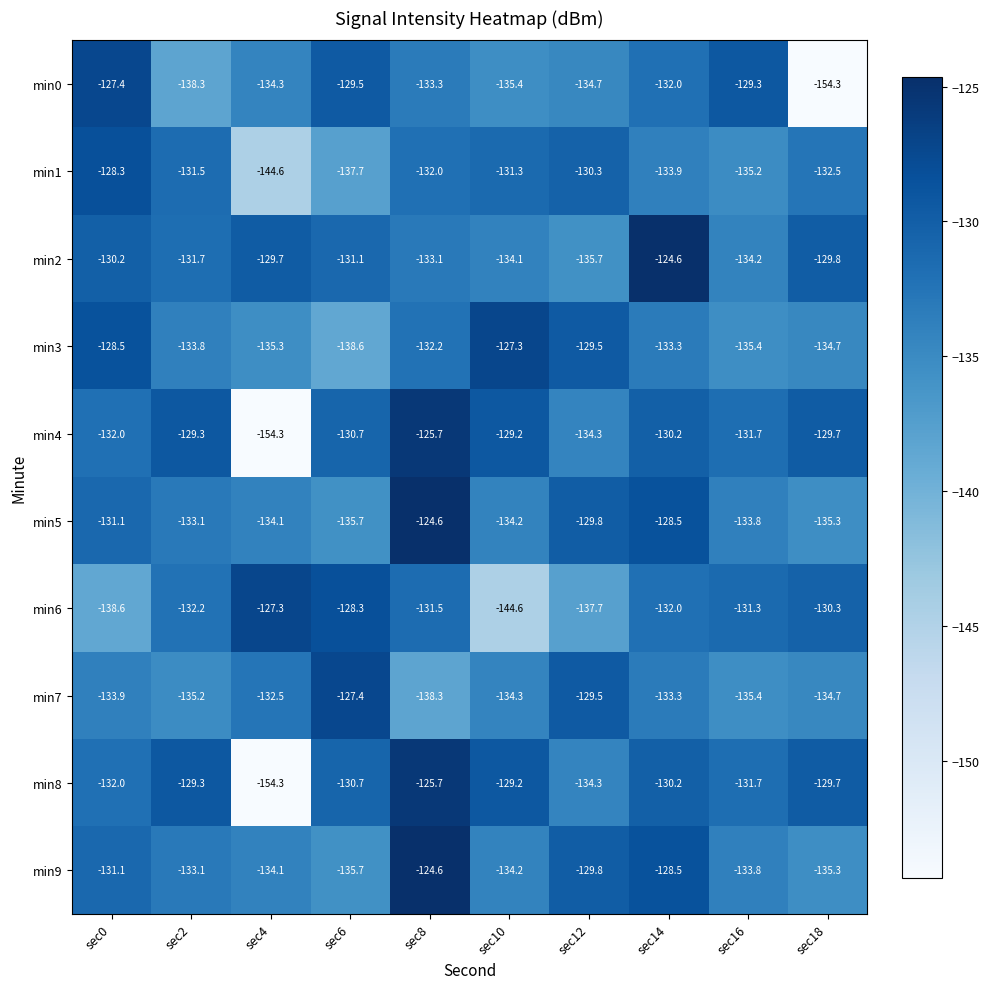

At which label is min6 closest to -135?

sec12